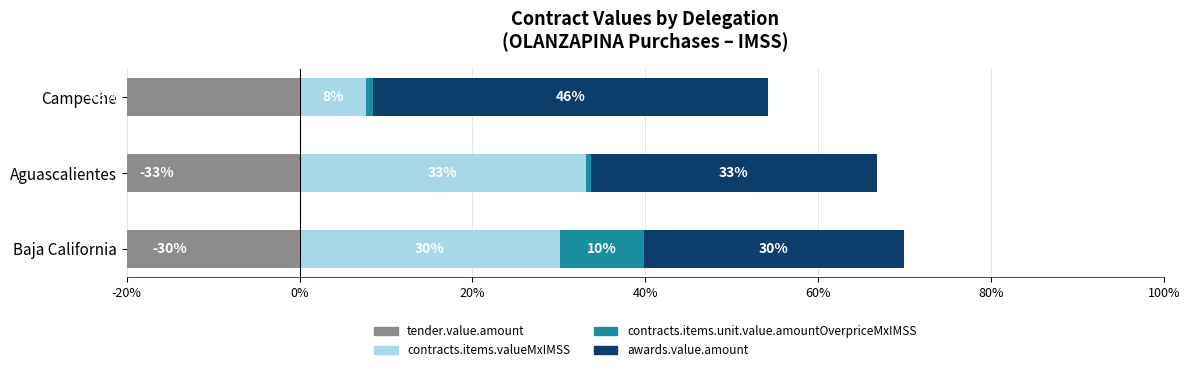

Reading left to right, extract all data points from this chart.

tender.value.amount: -30.1	-33.1	-45.7
contracts.items.valueMxIMSS: 30.1	33.1	7.7
contracts.items.unit.value.amountOverpriceMxIMSS: 9.7	0.6	0.8
awards.value.amount: 30.1	33.1	45.7